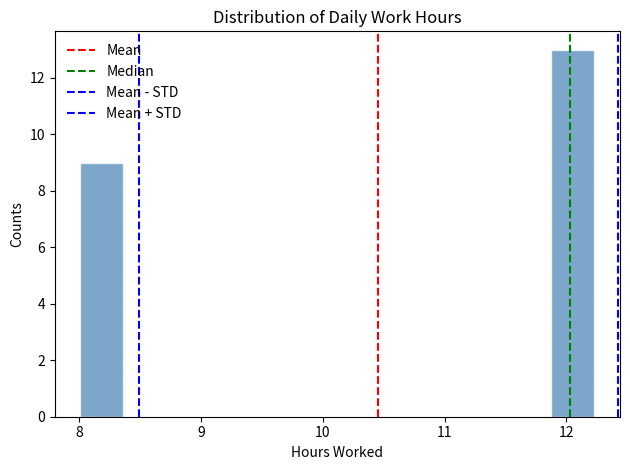

Around what value on the x-axis is the tallest bar? Give the approximate position of its centre, as read against the axis.

12.1